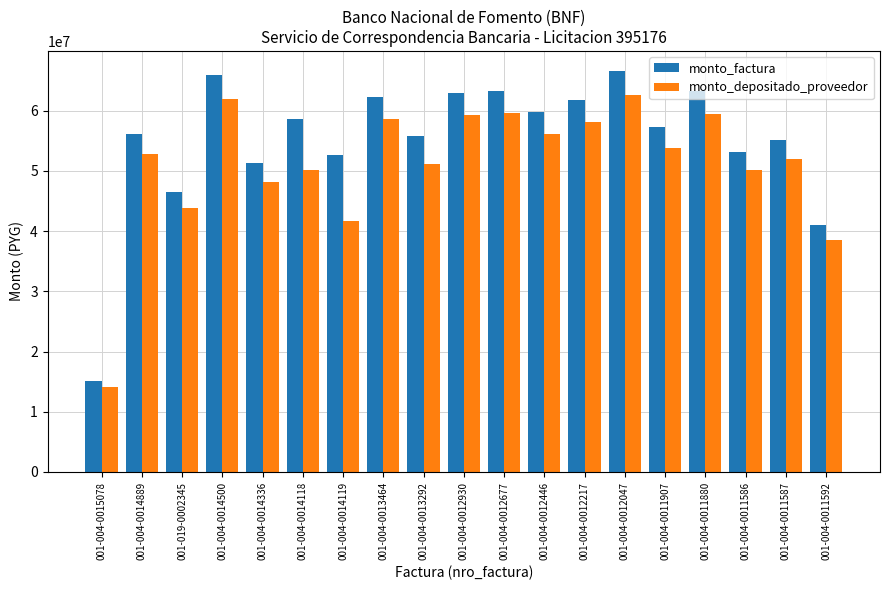

List the series in order of their peak value, highest first.

monto_factura, monto_depositado_proveedor